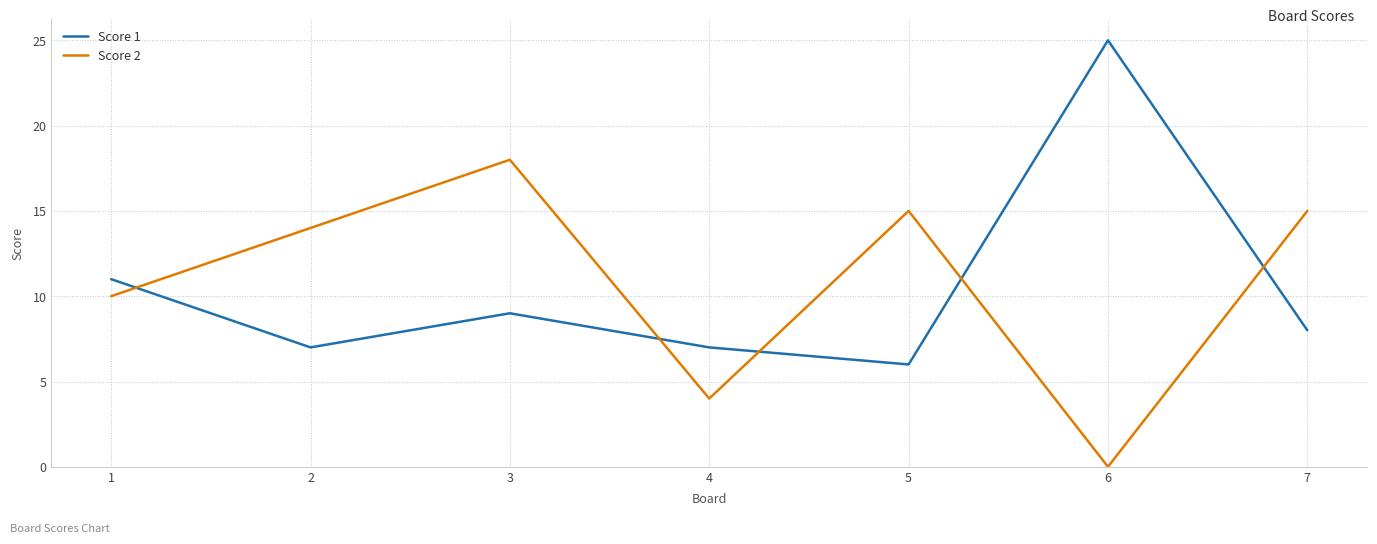

What is the difference between the highest and lowest values at 4?

3